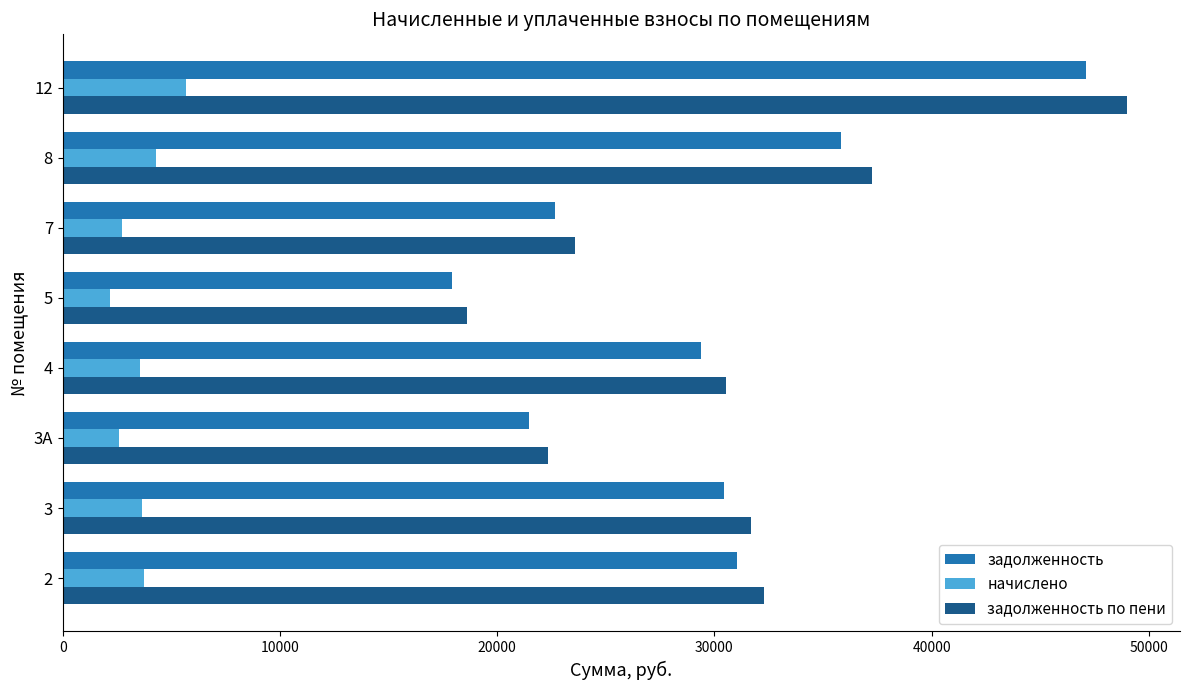

At which category is the sum across all series the highest?

12